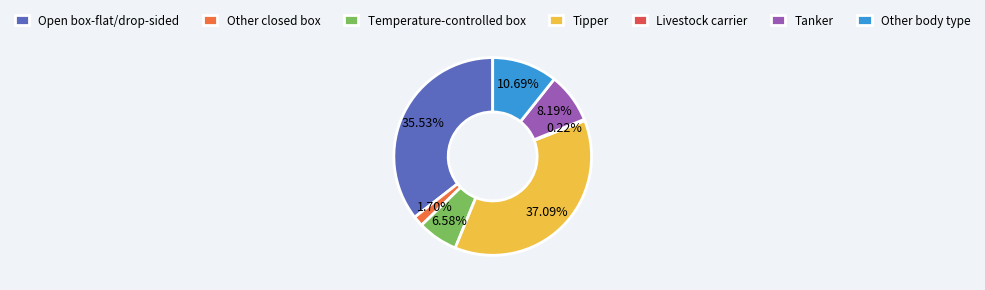

What percentage is NOT represented by Open box-flat/drop-sided?

64.5%